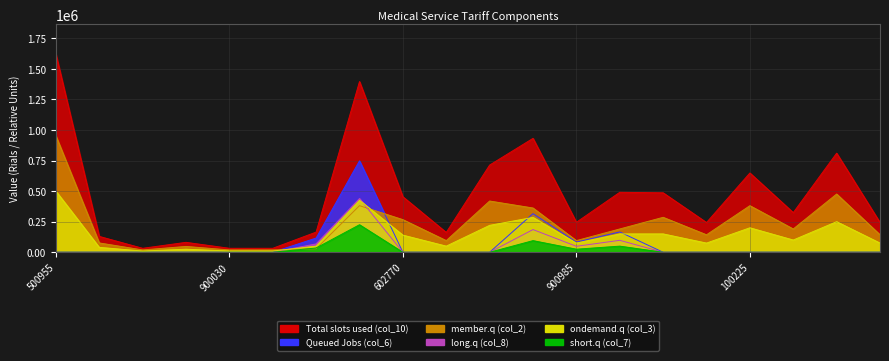

What are all the series names shown in the legend?

Total slots used (col_10), Queued Jobs (col_6), member.q (col_2), long.q (col_8), ondemand.q (col_3), short.q (col_7)